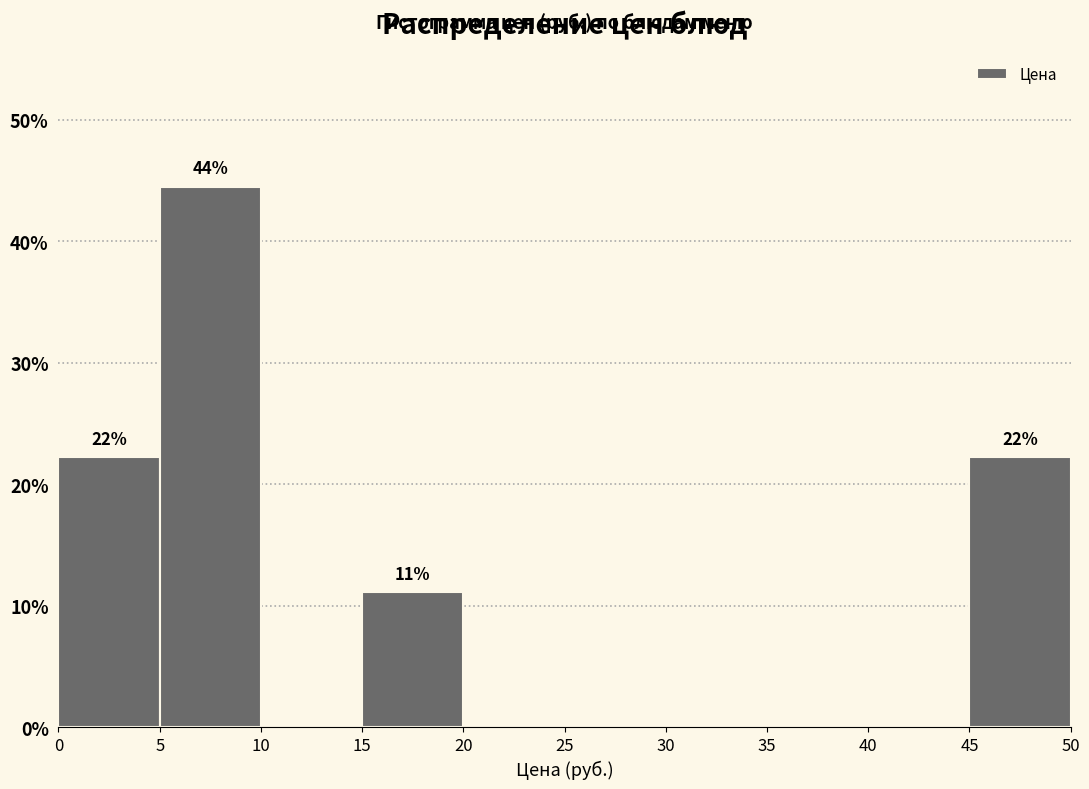

Which range on the x-axis has the tallest bar?

5 to 10